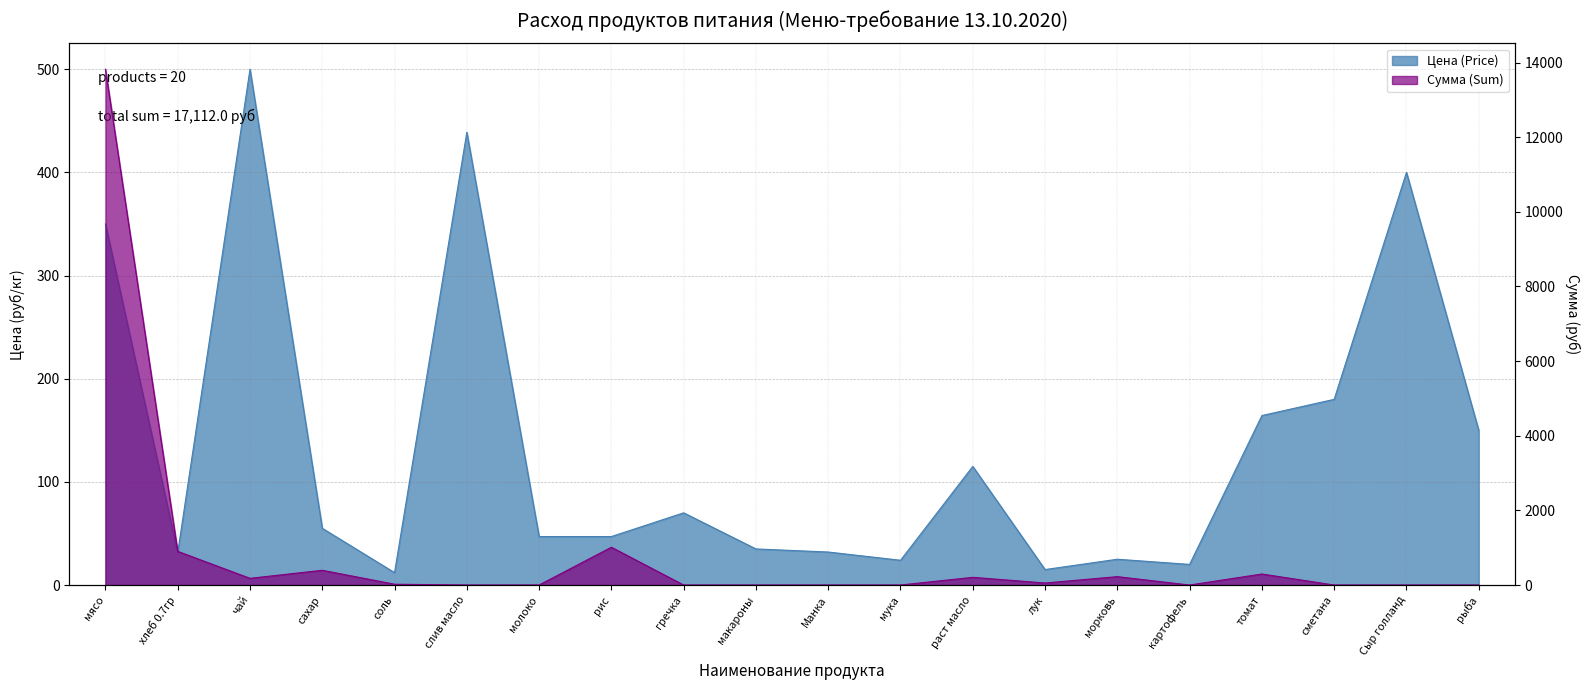

What is the difference between the highest and lowest values at макароны?

35.0